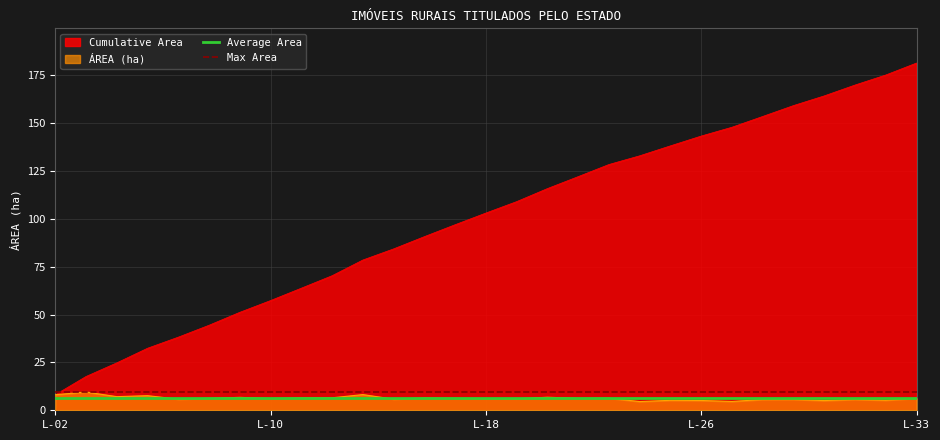

At which category is the sum across all series the highest?

L-33